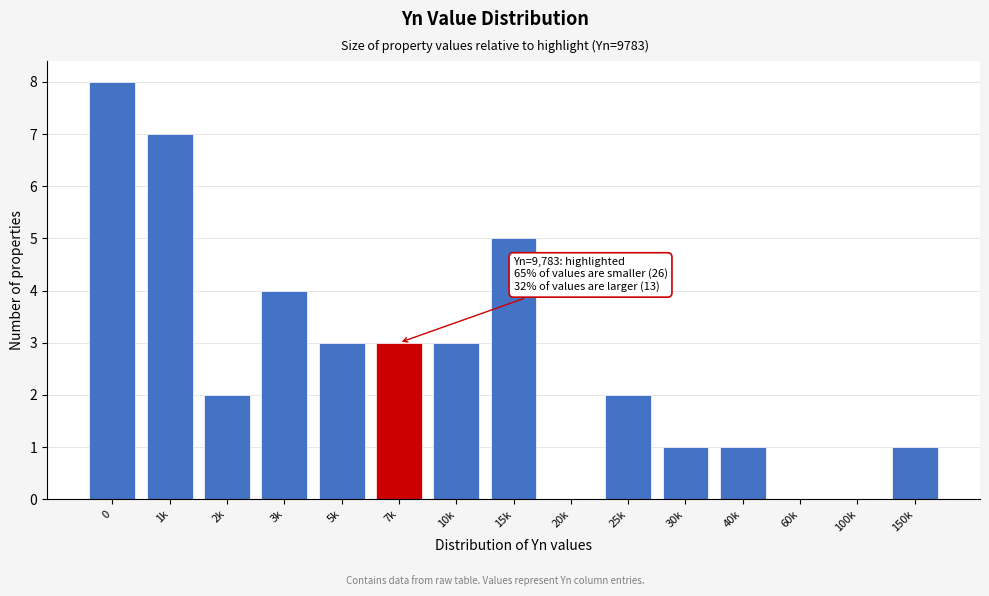

Reading left to right, extract all data points from this chart.

0=8	1k=7	2k=2	3k=4	5k=3	7k=3	10k=3	15k=5	20k=0	25k=2	30k=1	40k=1	60k=0	100k=0	150k=1